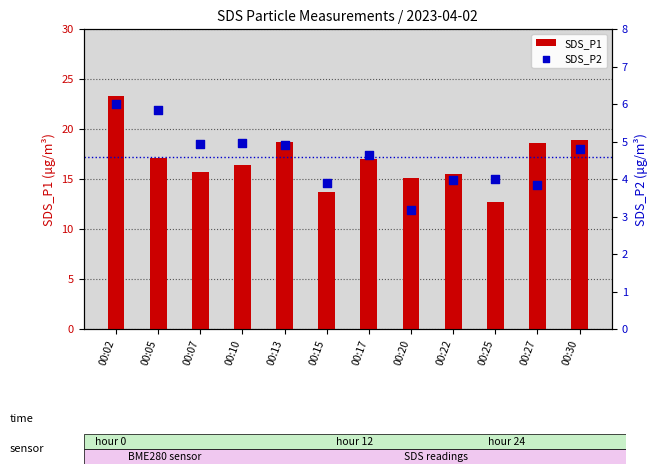

At which category is the sum across all series the highest?

00:02